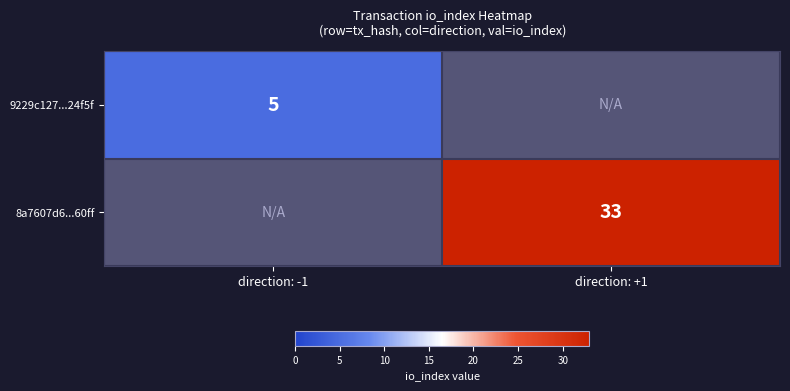

Count the number of data series in this chart.

2